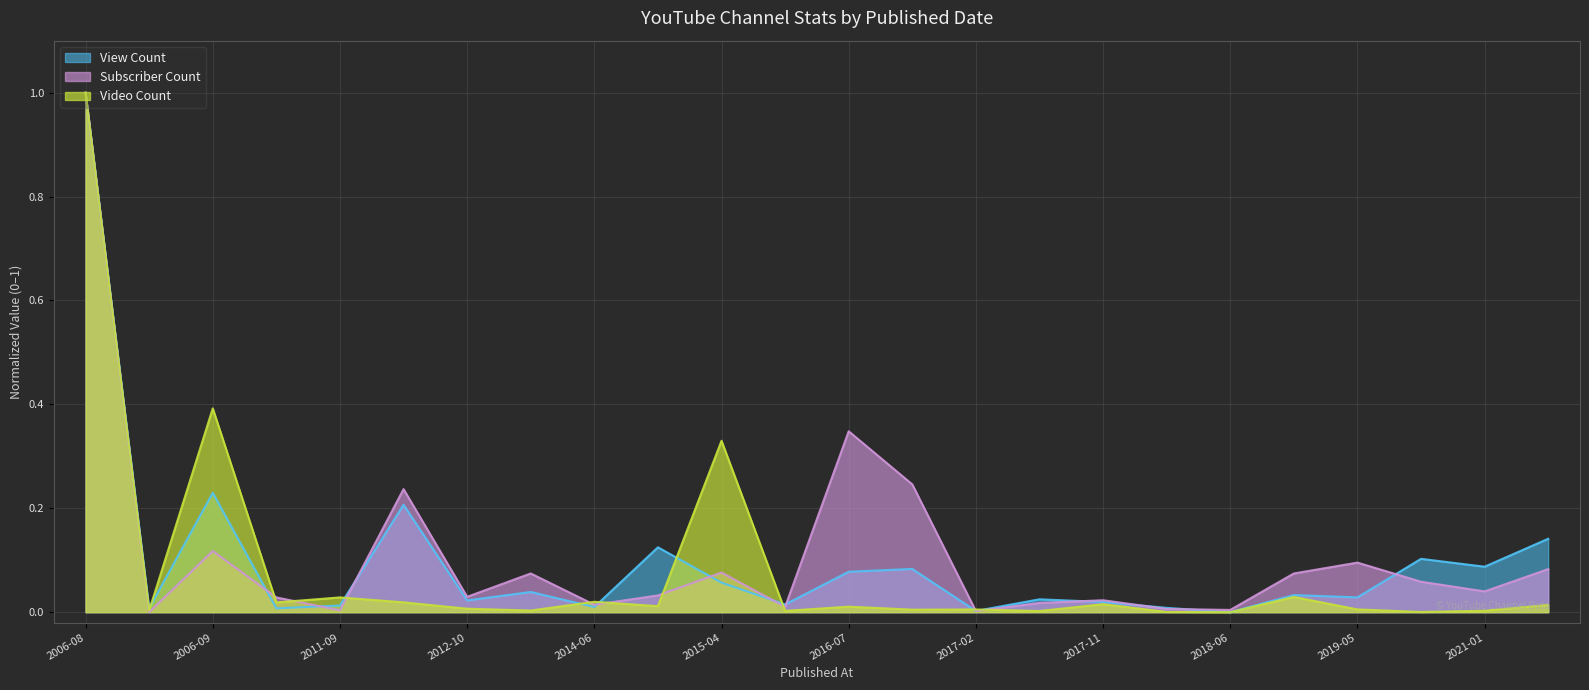

What is the difference between the maximum and minimum values in the Video Count series?

1.0